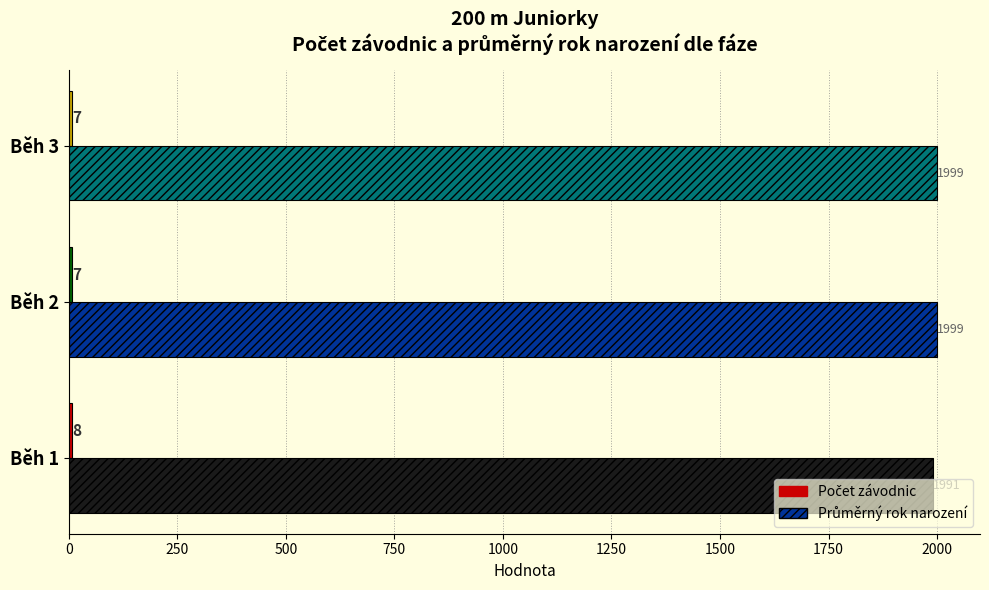

What is the difference between the highest and lowest values at Běh 3?

1992.0